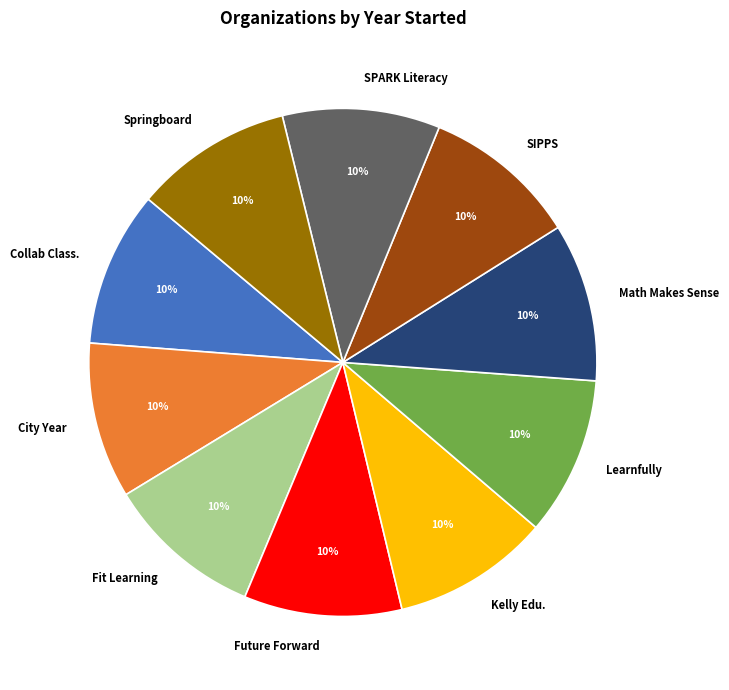

Approximately how many times larger is the value at City Year compared to Math Makes Sense?

1.0